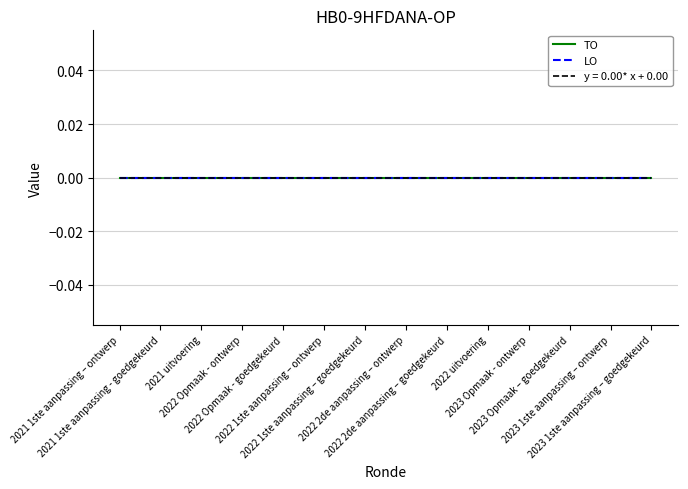

At which label is LO closest to 0?

2021 1ste aanpassing – ontwerp